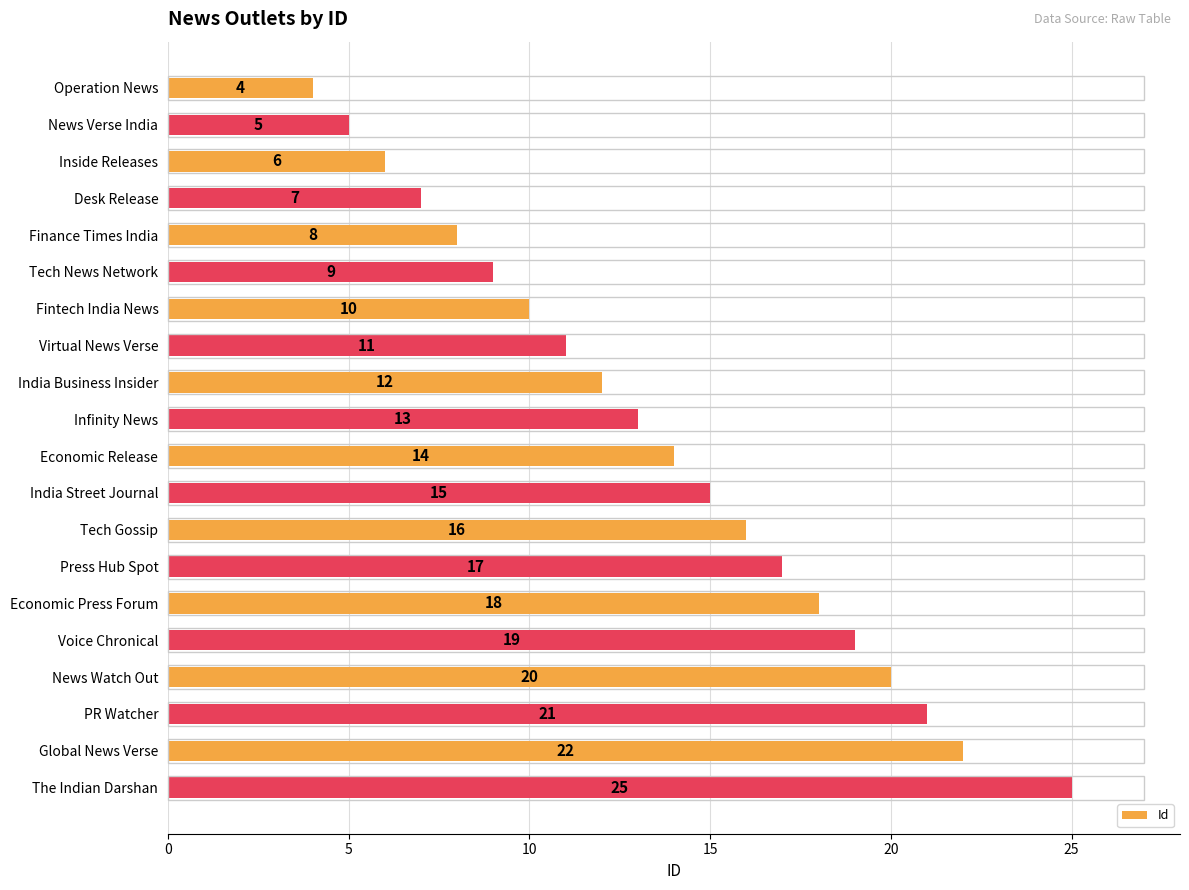

How many distinct data groups are displayed?

1